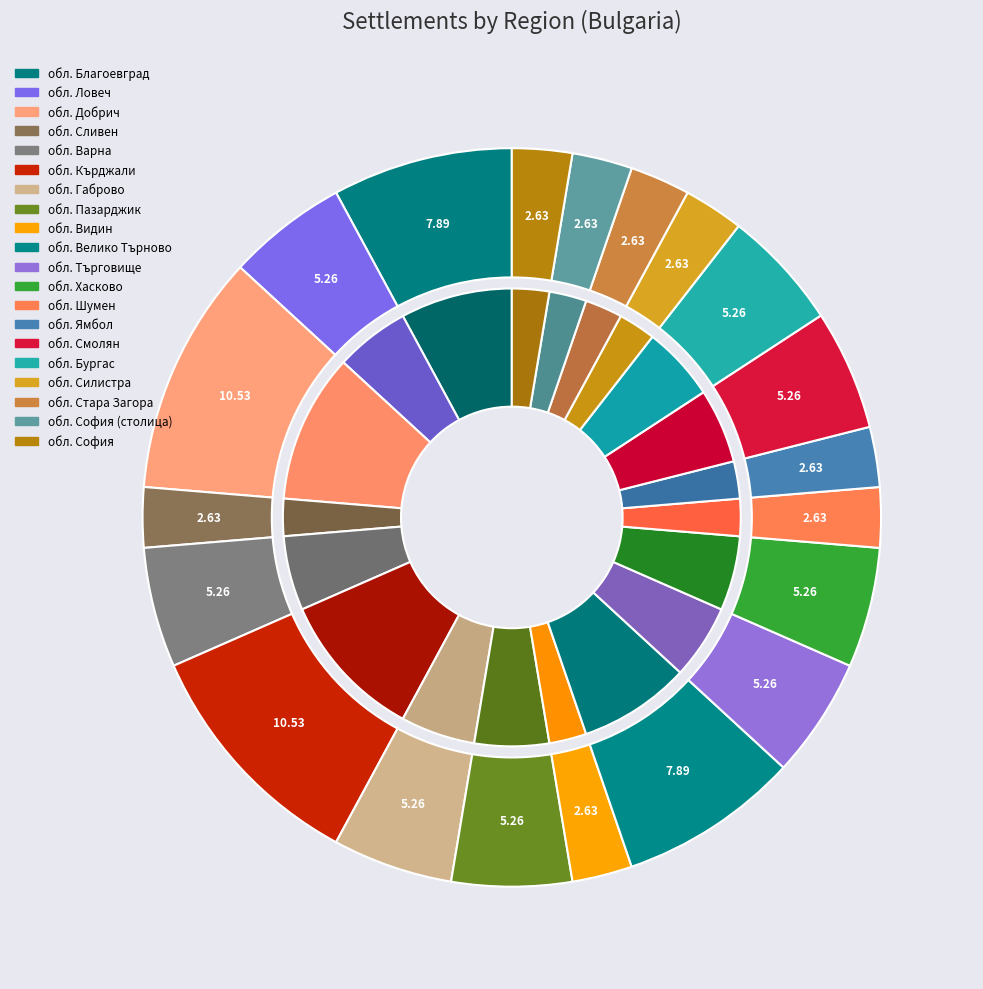

Which category has the smallest portion of the pie?

обл. Сливен